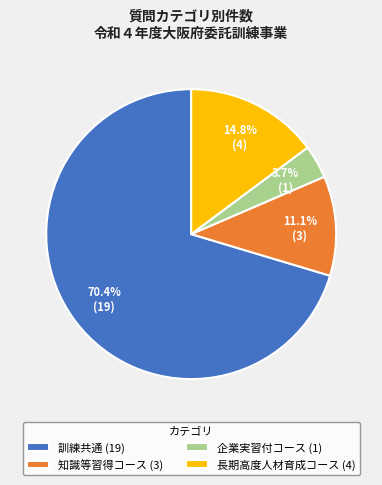

Which category accounts for the majority?

訓練共通